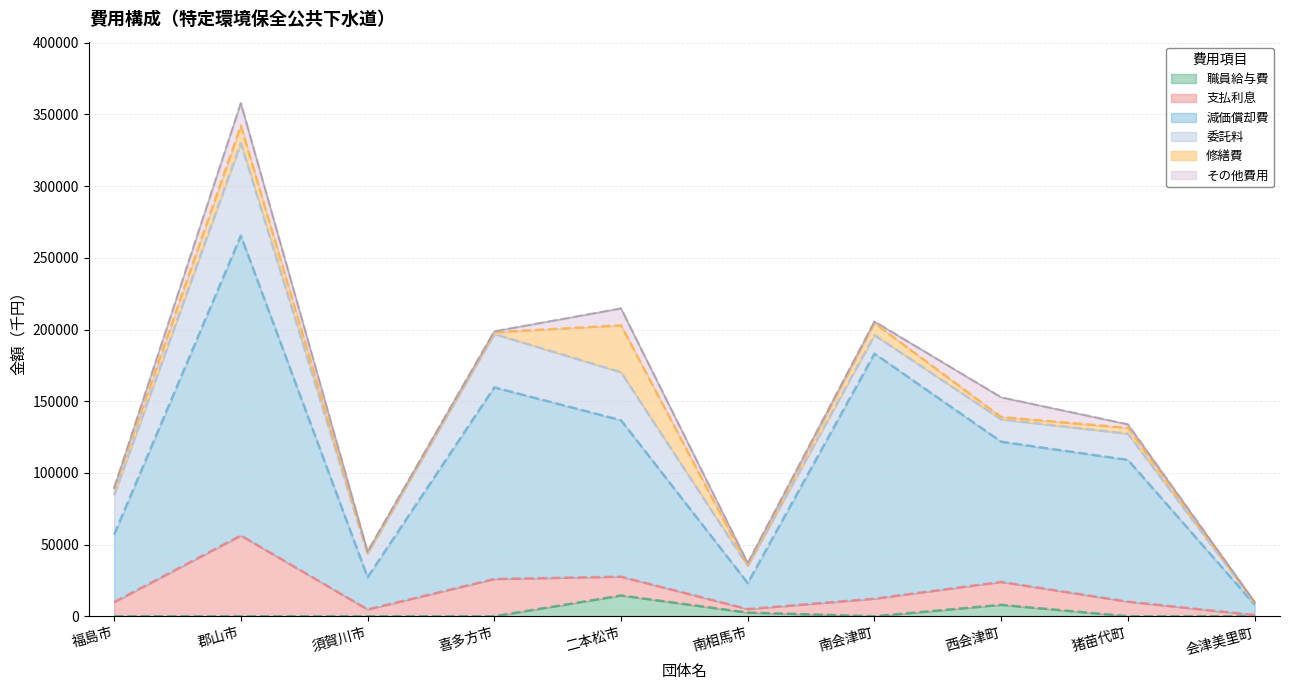

How many interior local valleys does the 減価償却費 series have?

3